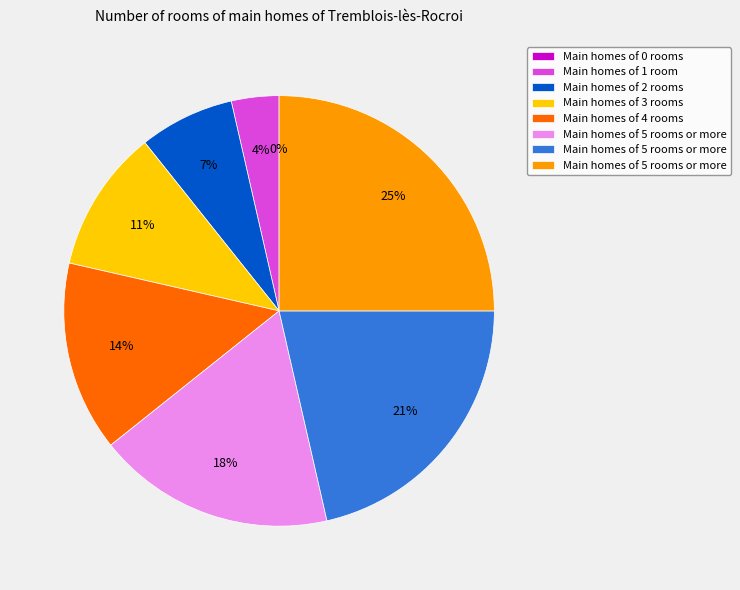

Count the number of slices in the pie.

8